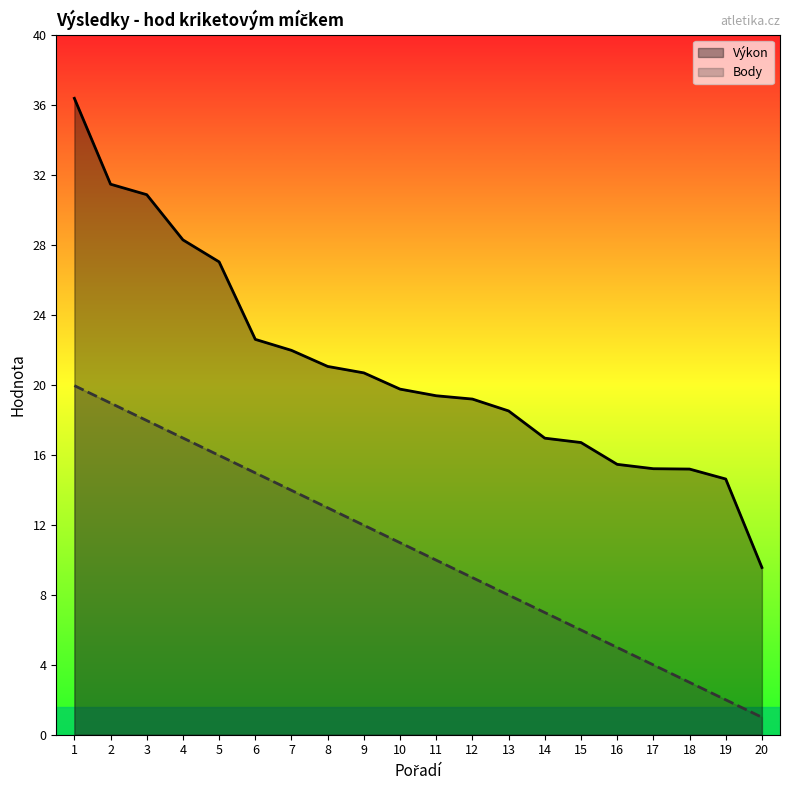

Rank the series by their average value, from lowest to highest.

Body, Výkon